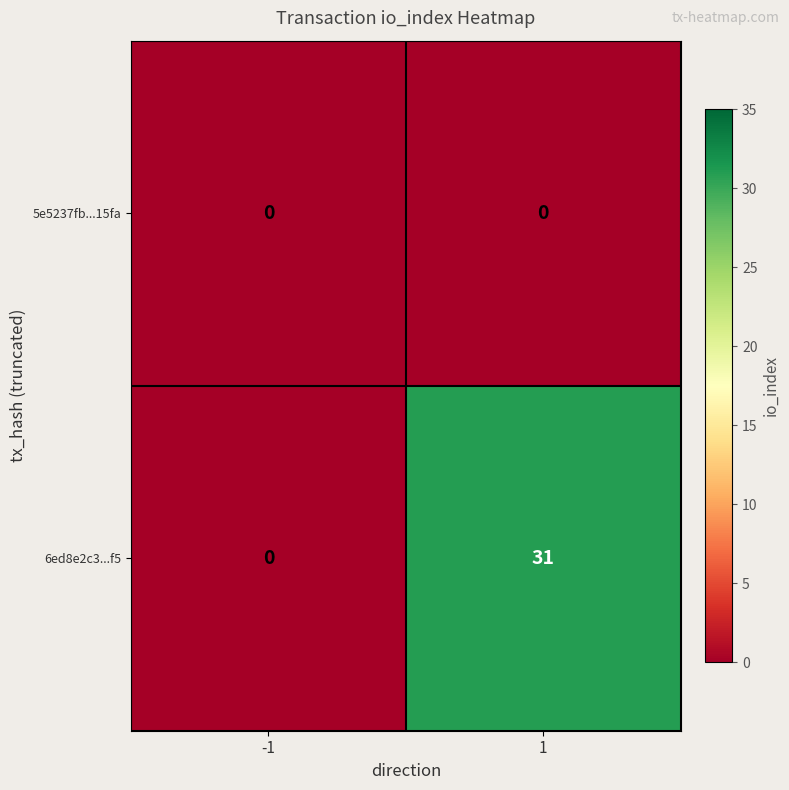

What is the difference between the maximum and minimum values in the 6ed8e2c3...f5 series?

31